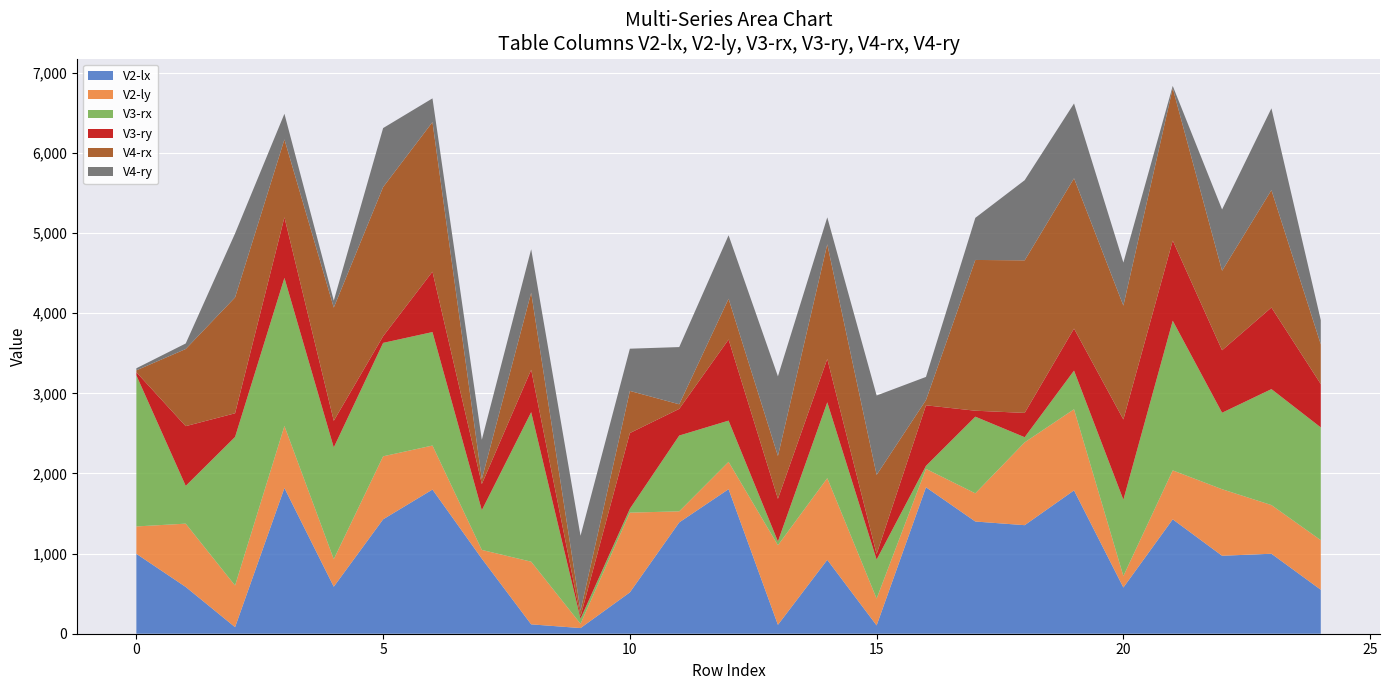

Reading right to left, extract all data points from this chart.

V2-lx: 24=548.9	23=998.3	22=973.0	21=1427.8	20=576.9	19=1788.7	18=1354.7	17=1400.4	16=1827.6	15=103.7	14=922.3	13=111.1	12=1804.1	11=1389.3	10=516.1	9=70.6	8=117.1	7=936.9	6=1799.3	5=1427.9	4=587.1	3=1818.5	2=82.2	1=583.8	0=997.2
V2-ly: 24=618.7	23=607.3	22=830.5	21=610.6	20=143.4	19=1013.0	18=1033.6	17=351.8	16=229.7	15=334.7	14=1019.0	13=993.1	12=341.1	11=138.1	10=995.0	9=53.6	8=782.0	7=108.9	6=549.2	5=786.2	4=343.4	3=774.1	2=519.6	1=789.9	0=341.6
V3-rx: 24=1407.0	23=1447.2	22=954.4	21=1868.5	20=951.9	19=482.1	18=64.2	17=956.6	16=37.6	15=486.9	14=946.9	13=47.8	12=514.2	11=945.8	10=48.6	9=63.1	8=1866.2	7=495.6	6=1416.3	5=1415.6	4=1393.9	3=1848.7	2=1854.1	1=471.5	0=1886.0
V3-ry: 24=541.1	23=1018.4	22=779.8	21=1000.2	20=1001.7	19=524.5	18=303.2	17=74.3	16=755.6	15=68.5	14=541.8	13=531.6	12=1012.4	11=333.0	10=944.6	9=30.1	8=528.9	7=326.6	6=753.8	5=83.3	4=332.7	3=755.6	2=295.2	1=745.2	0=38.6
V4-rx: 24=496.1	23=1465.3	22=992.2	21=1900.5	20=1420.9	19=1875.4	18=1904.0	17=1881.5	16=65.6	15=988.5	14=1430.0	13=534.5	12=509.0	11=57.1	10=525.9	9=69.4	8=961.9	7=62.9	6=1866.7	5=1861.6	4=1413.1	3=972.0	2=1446.1	1=962.8	0=23.6
V4-ry: 24=301.9	23=1020.4	22=764.6	21=28.9	20=536.9	19=934.0	18=1000.2	17=525.4	16=288.8	15=990.7	14=336.4	13=993.8	12=791.6	11=714.1	10=526.9	9=935.5	8=542.1	7=489.9	6=295.8	5=735.8	4=86.5	3=320.0	2=798.4	1=69.1	0=25.9